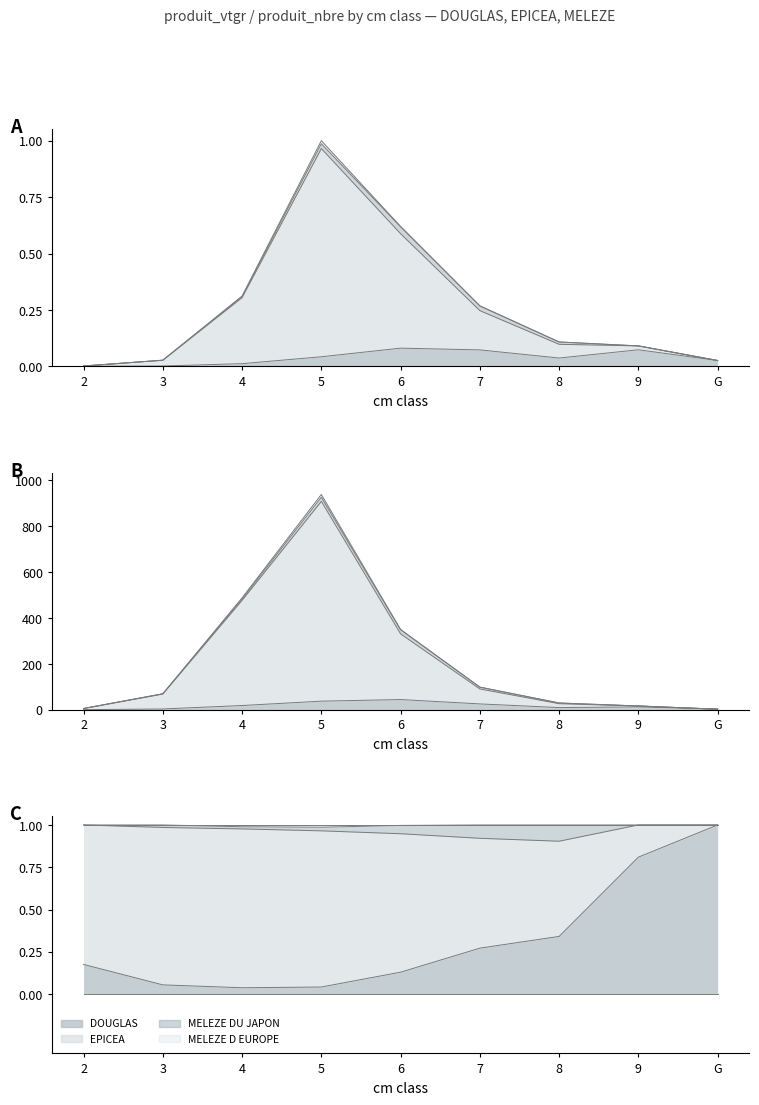

Rank the series by their maximum value, from highest to lowest.

EPICEA, DOUGLAS